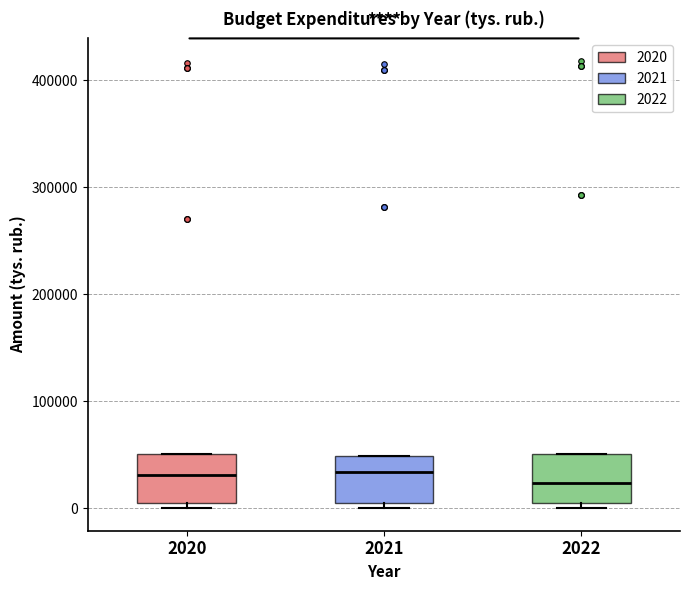

Reading left to right, transcribe this box plot: for each box, give where its median line is, the range the box spans, and where its two whiskers end, as read against the y-axis. The values are not printed on the chart, so give them approximately, as read against the axis.

2020: median 30000, box 0 to 50000, whiskers 0 (just below the box's lower edge) to 50000
2021: median 30000, box 0 to 50000, whiskers 0 (just below the box's lower edge) to 50000
2022: median 20000, box 0 to 50000, whiskers 0 (just below the box's lower edge) to 50000